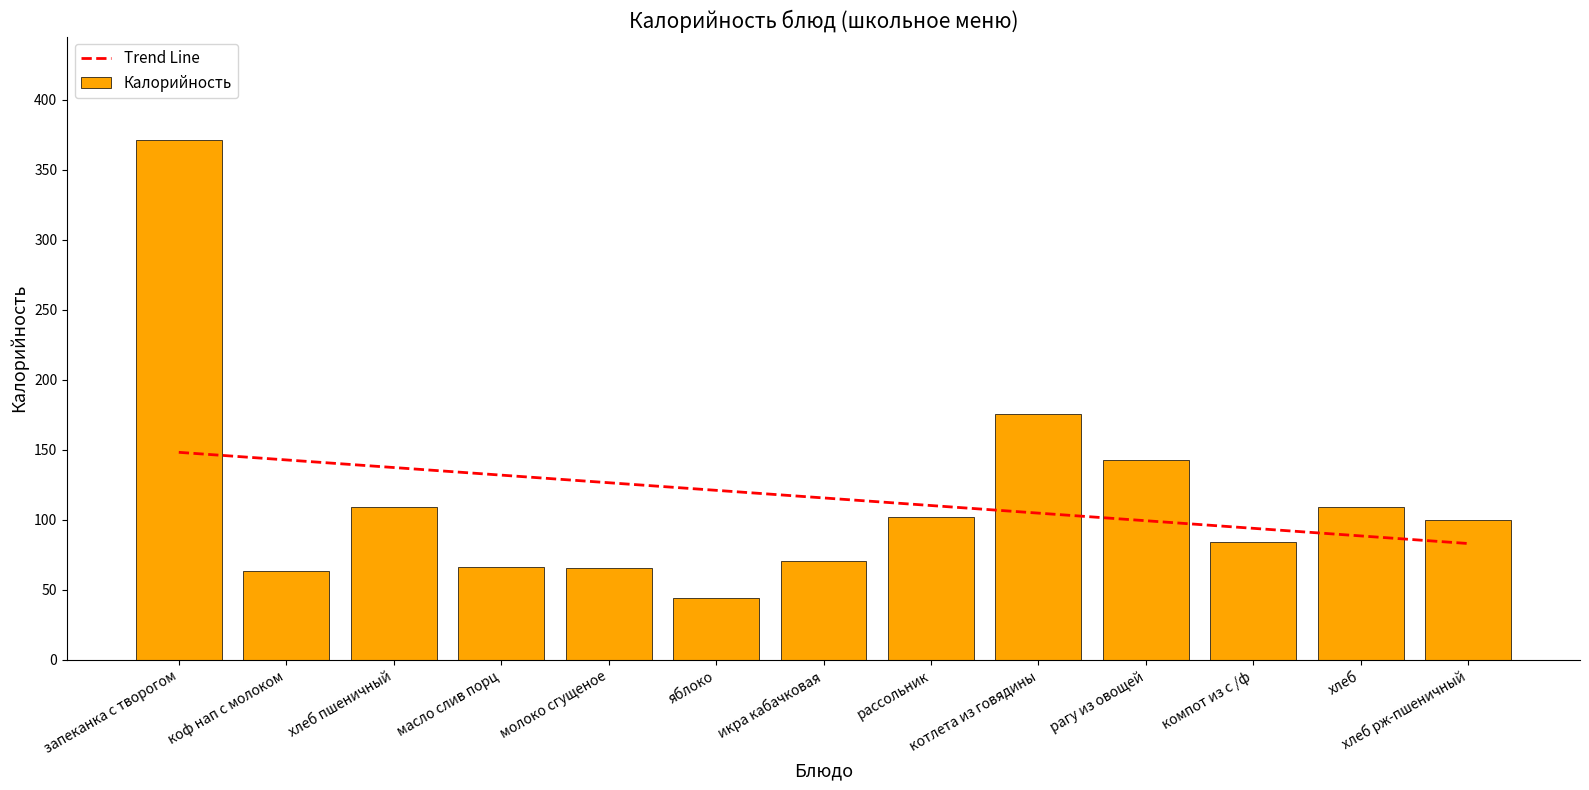

Which category has the lowest value across all series?

яблоко